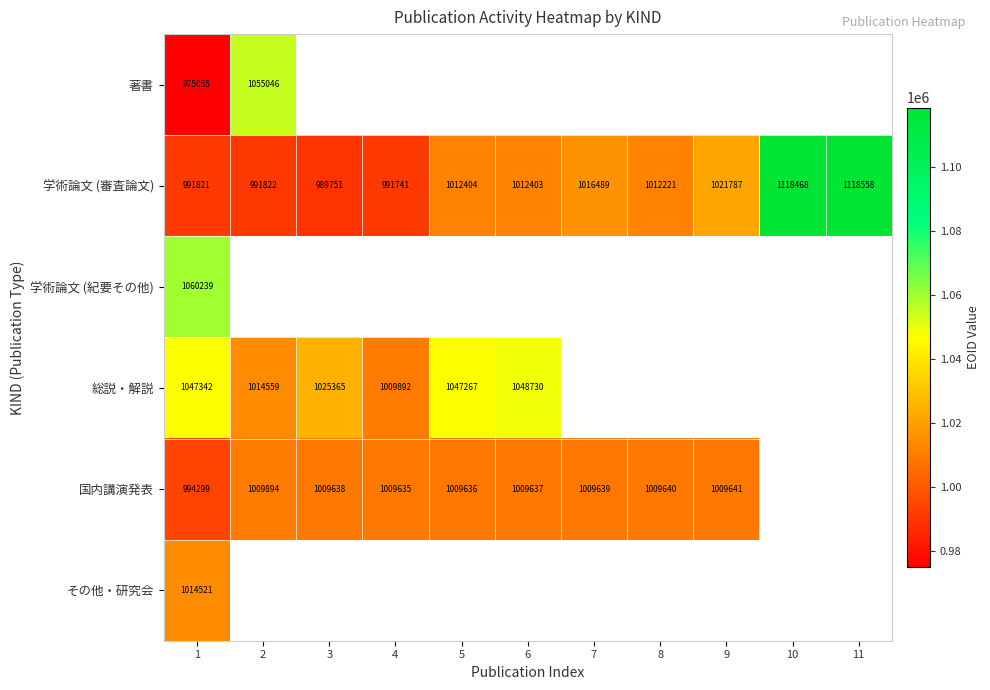

The 総説・解説 series shows 450010 at 5. True or false?

False